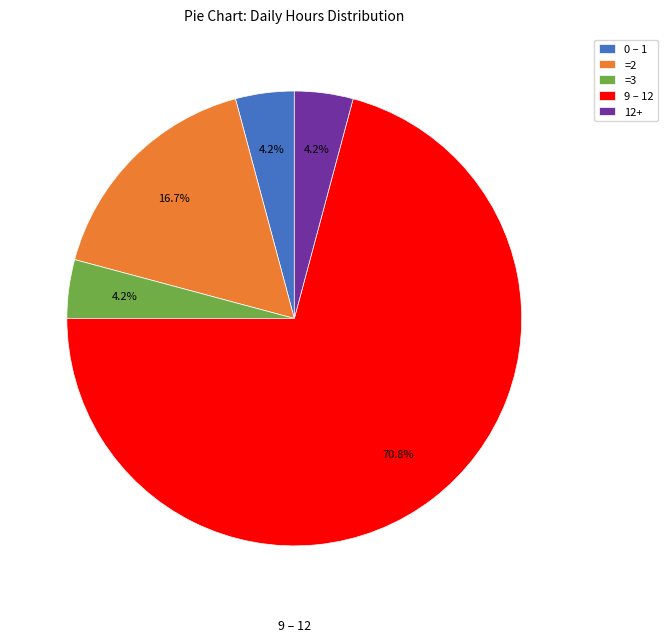

Combined, do 0 – 1 and 9 – 12 account for over 50%?

Yes